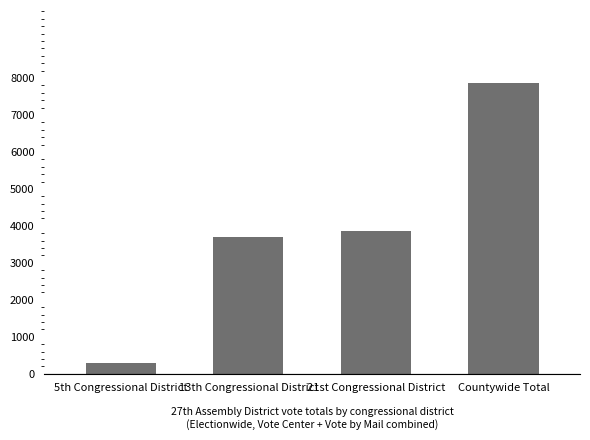

What is the change in value from 5th Congressional District to 21st Congressional District?

+3576